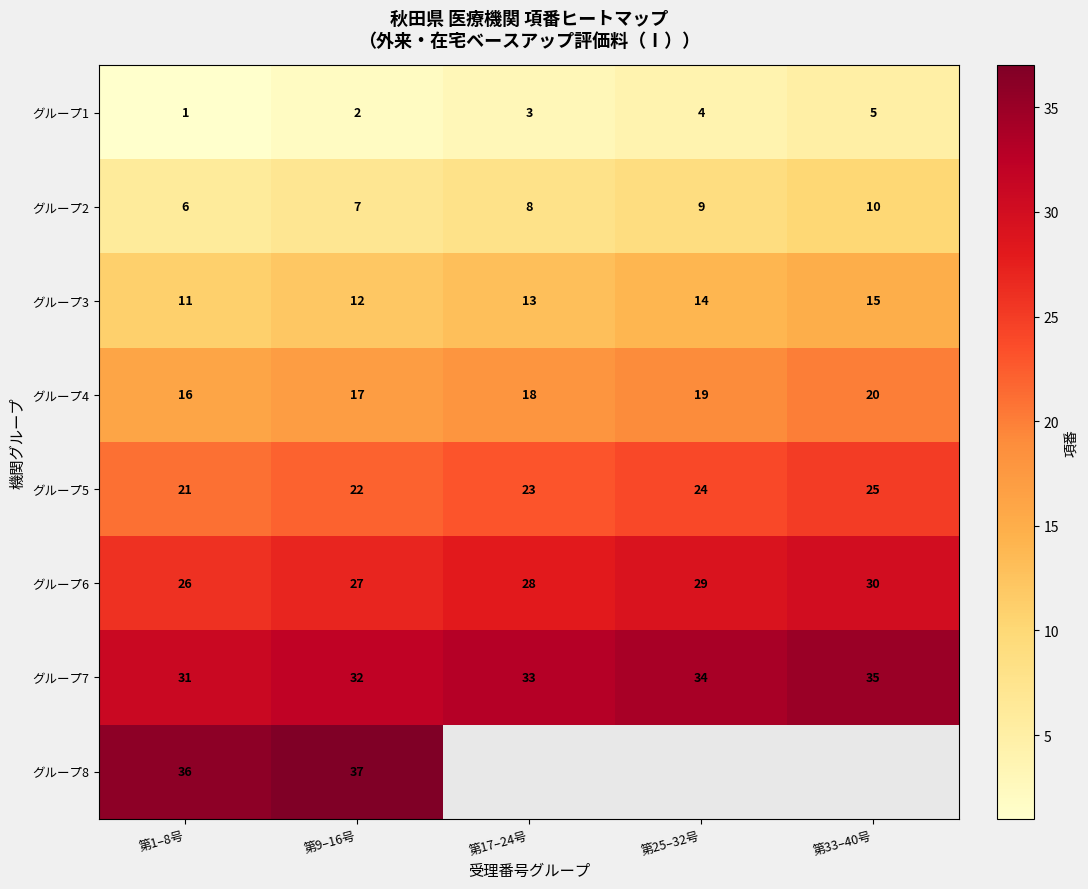

Which category has the highest value in the グループ3 series?

第33–40号